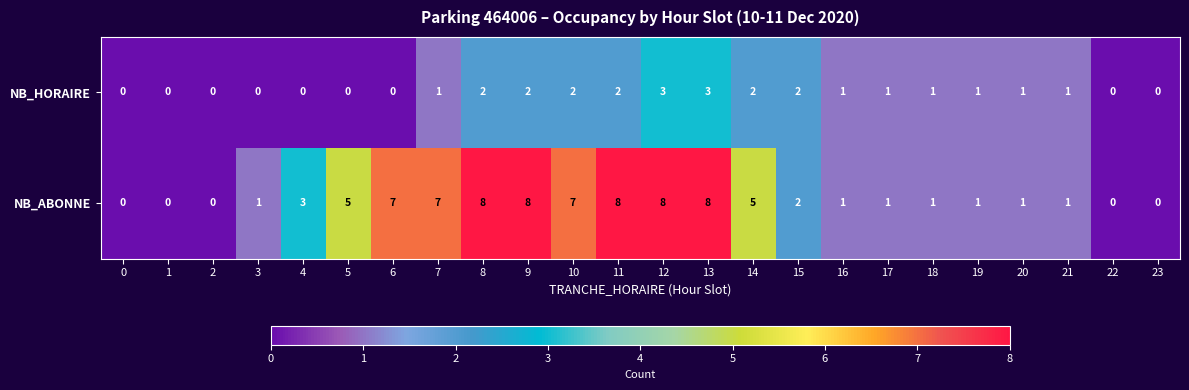

What is the average value of the NB_ABONNE series?

3